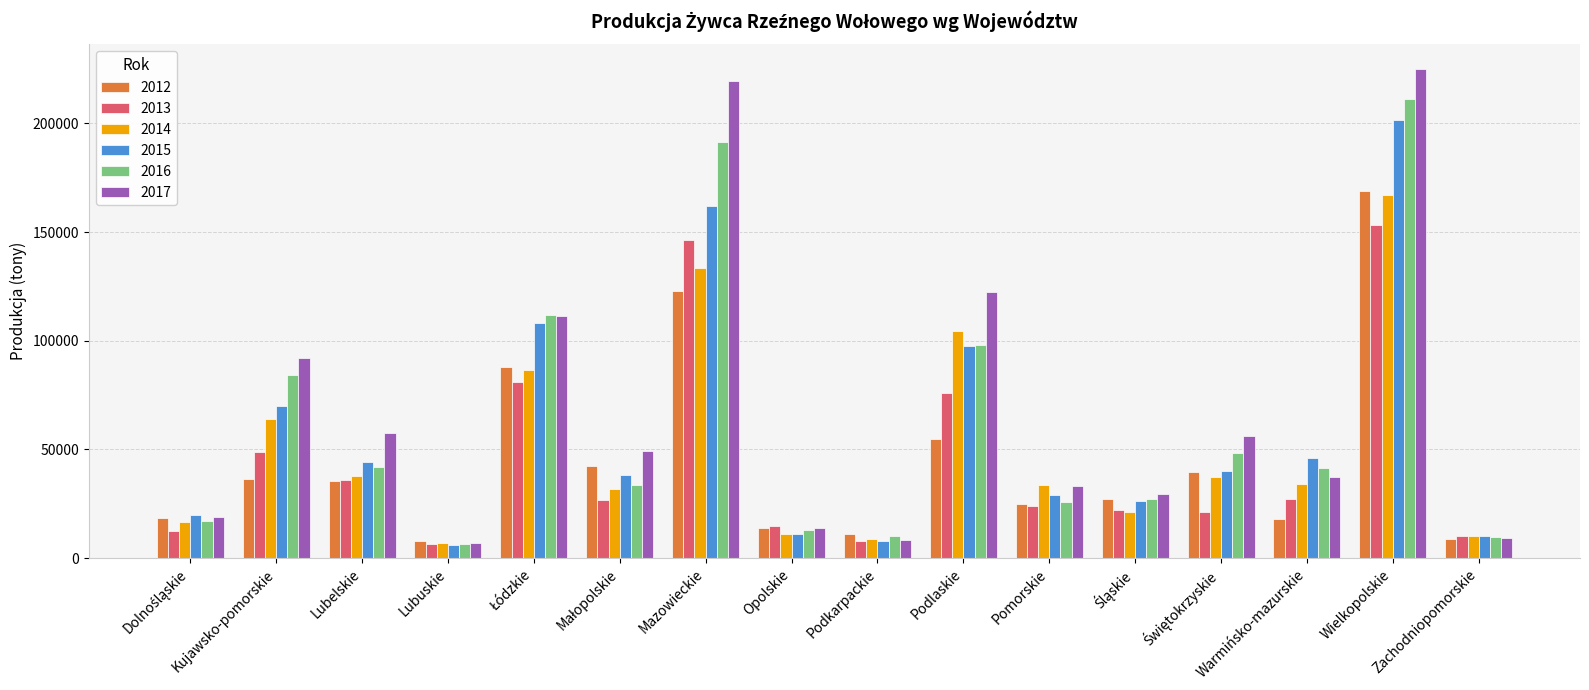

Read the 2017 value at Mazowieckie, to the nearest 100.

219700